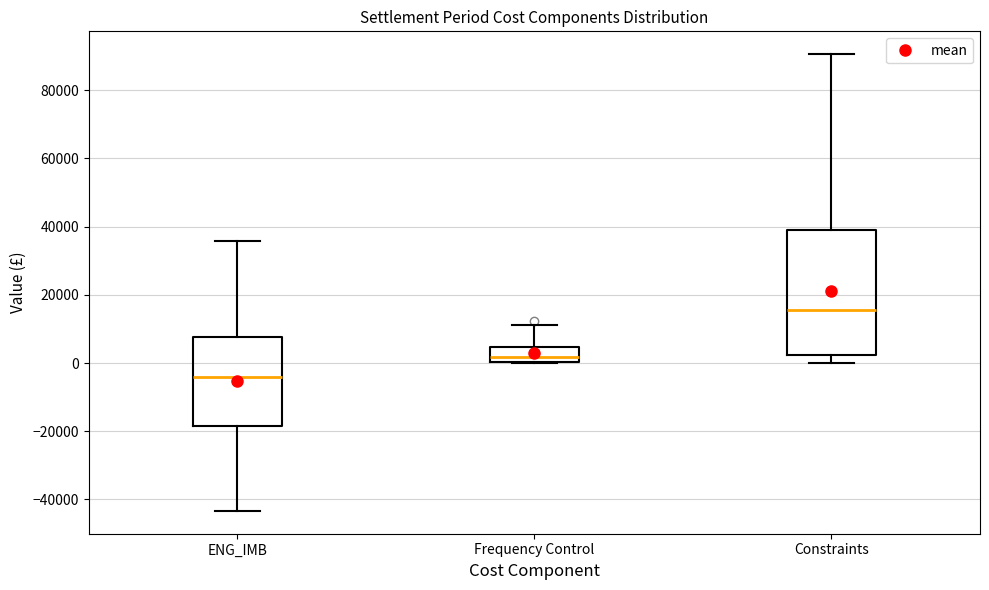

Comparing the boxes themselves (not the whiskers), which one is the tallest?

Constraints